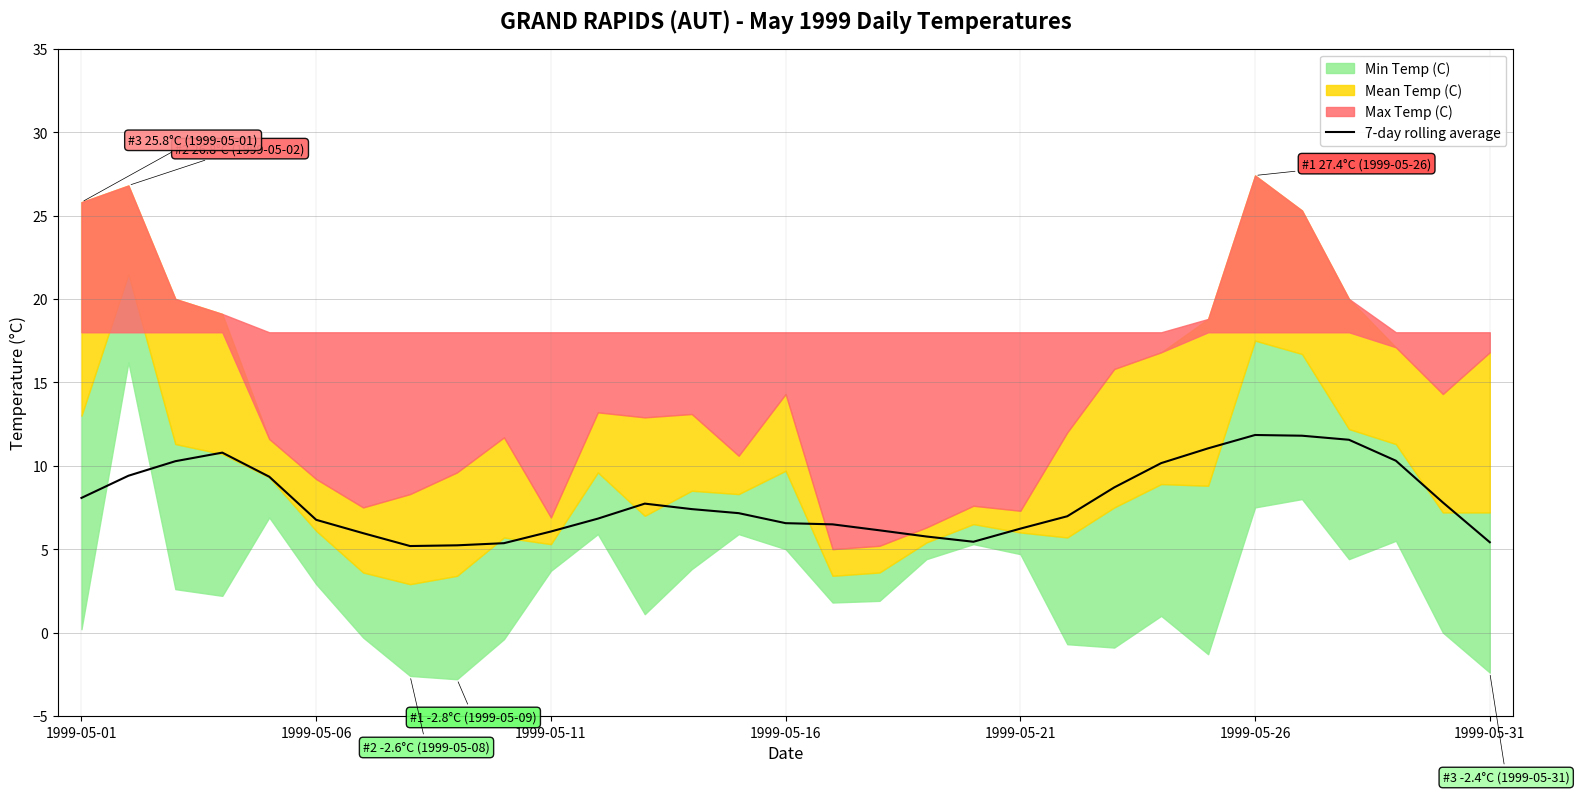

At which label is the value closest to 8?

1999-05-01